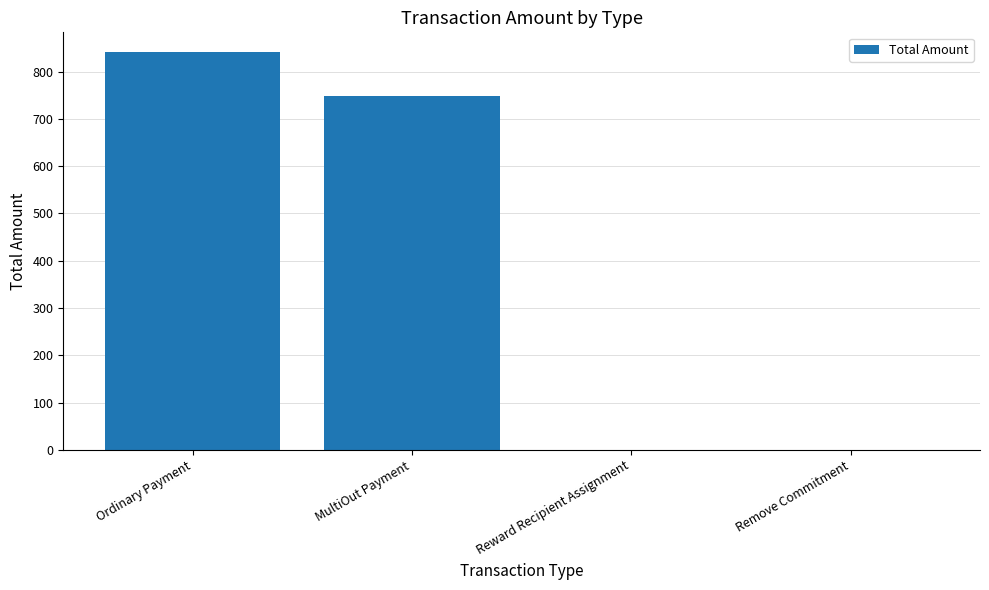

Are the bars horizontal?

No